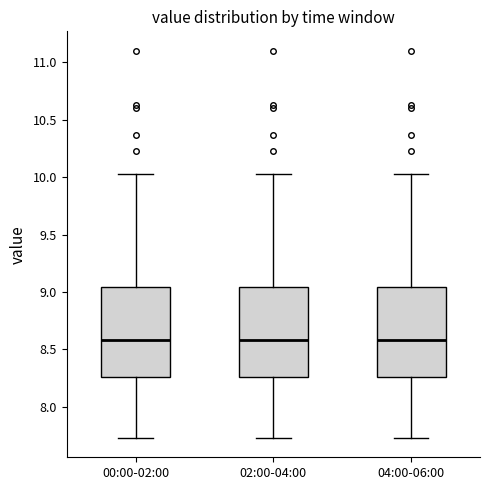

Reading left to right, read every box against the y-axis: the position of its median line, the range the box covers, and the ends of its whiskers. The values are not printed on the chart, so give them approximately, as read against the axis.

00:00-02:00: median 8.60, box 8.25 to 9.05, whiskers 7.75 to 10.05
02:00-04:00: median 8.60, box 8.25 to 9.05, whiskers 7.75 to 10.05
04:00-06:00: median 8.60, box 8.25 to 9.05, whiskers 7.75 to 10.05